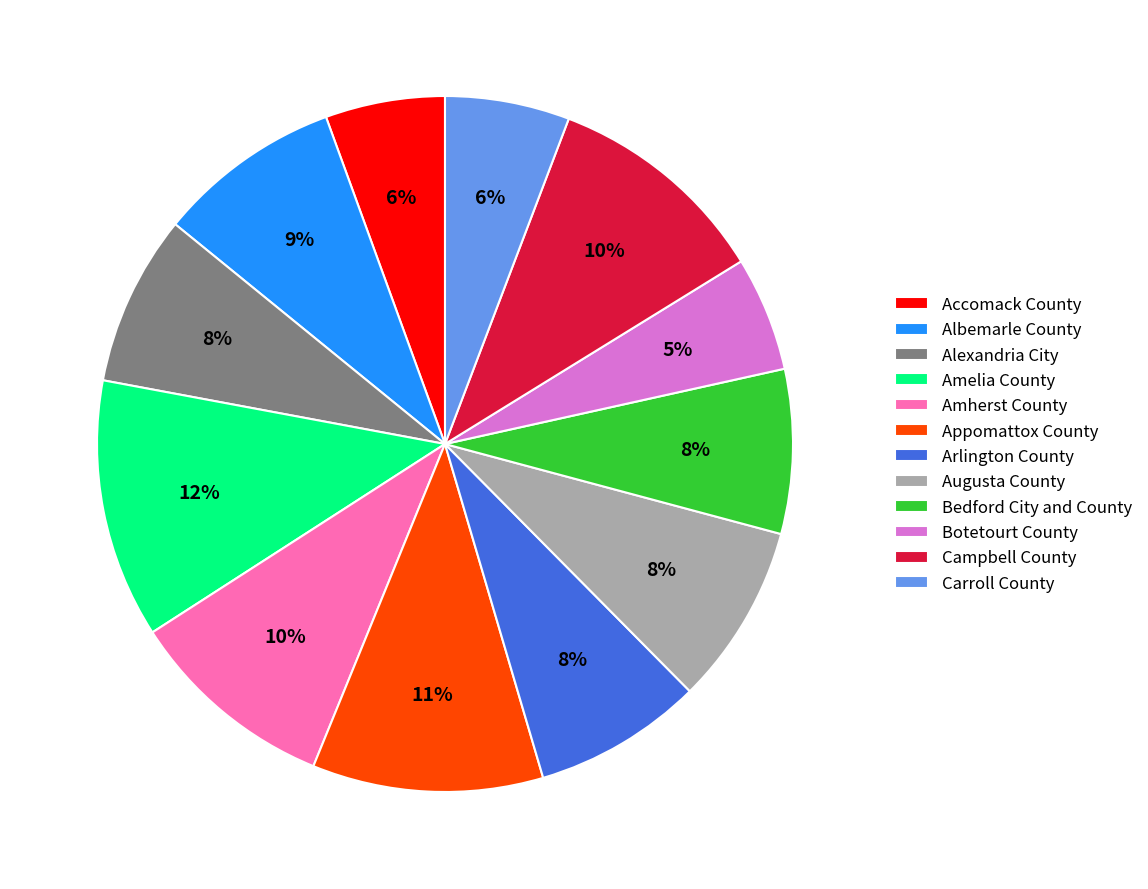

To the nearest percent, what is the average slice percentage?

8%